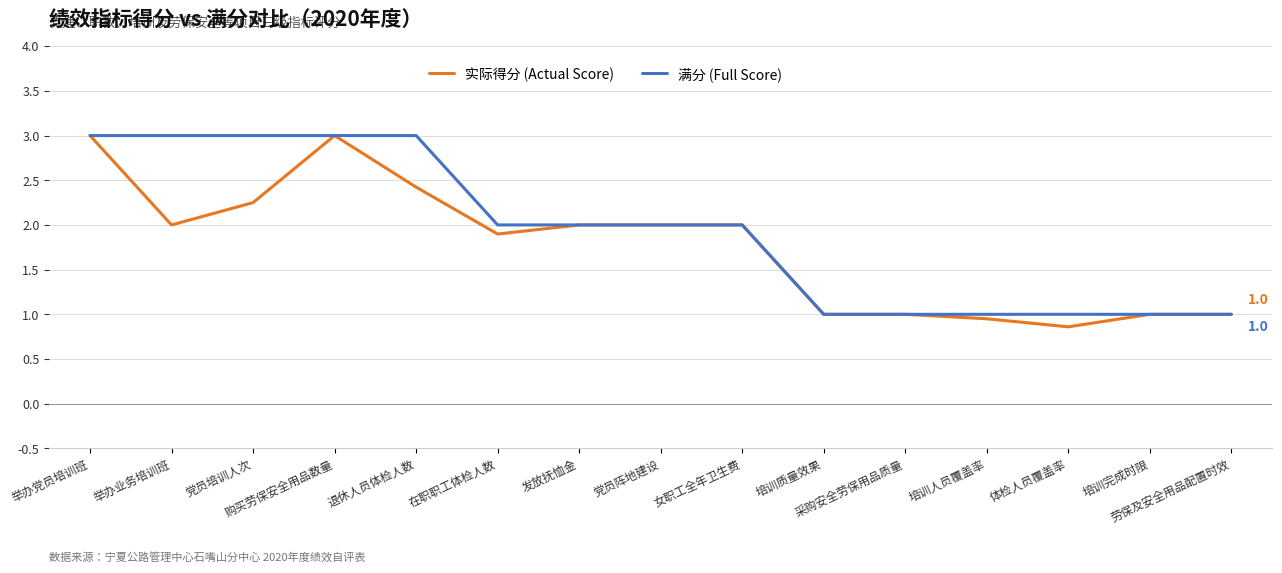

What are all the series names shown in the legend?

实际得分 (Actual Score), 满分 (Full Score)